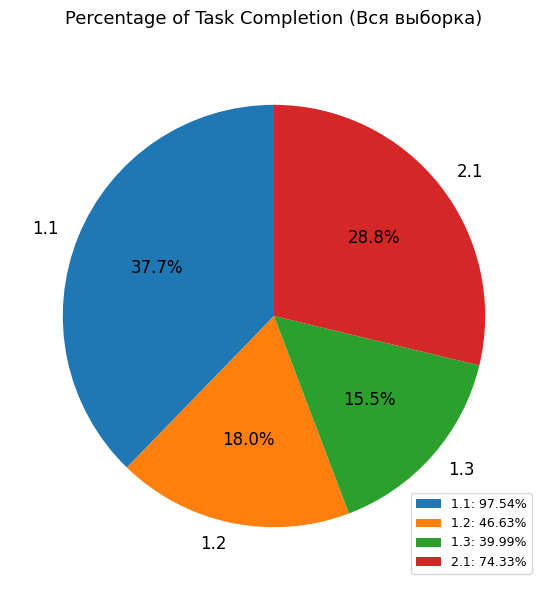

What is the ratio of the value at 2.1: 74.33% to the value at 1.1: 97.54%?

0.8